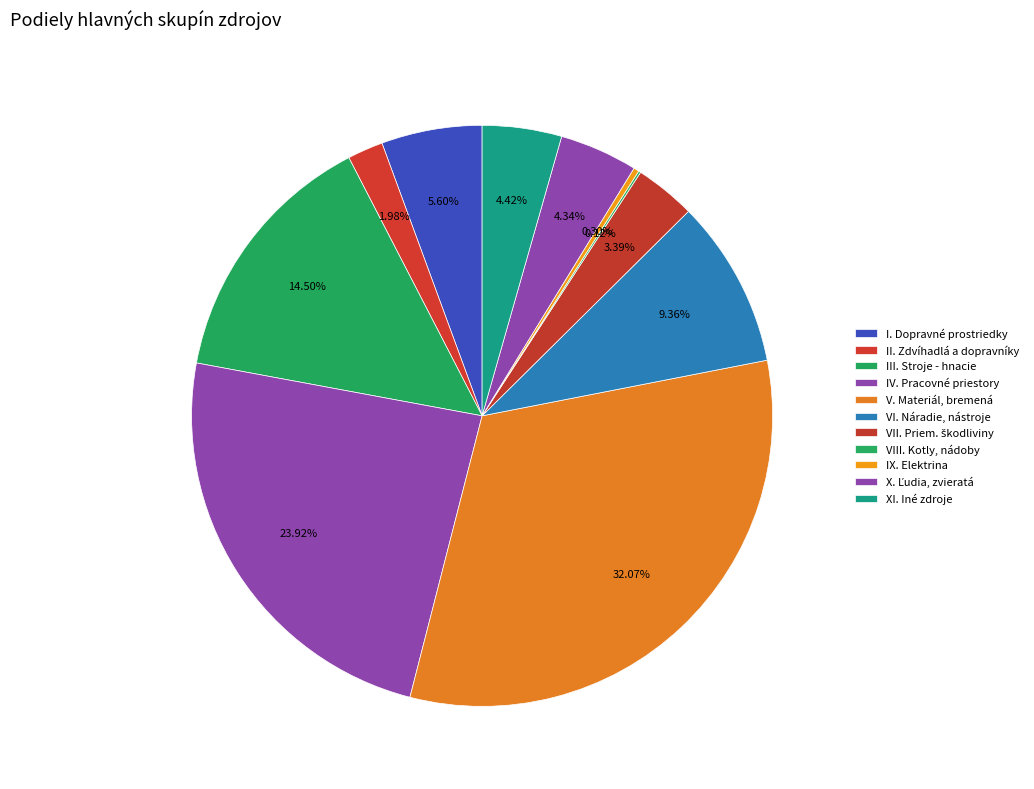

How much of the chart is everything except IX. Elektrina?

99.7%